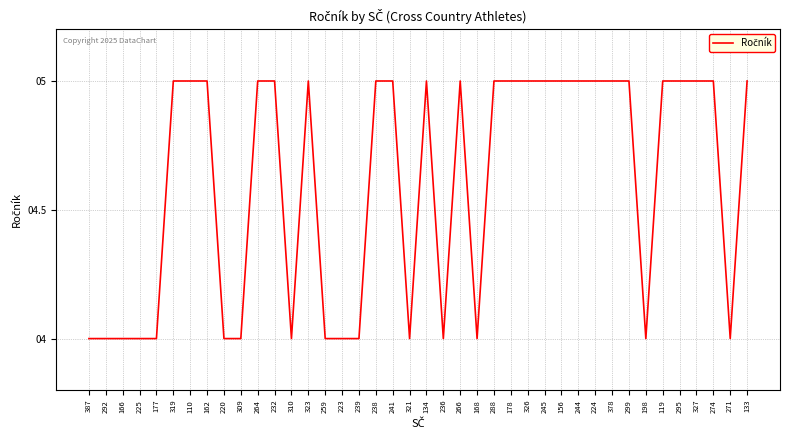

The chart shows a value of 7 at 310. True or false?

False